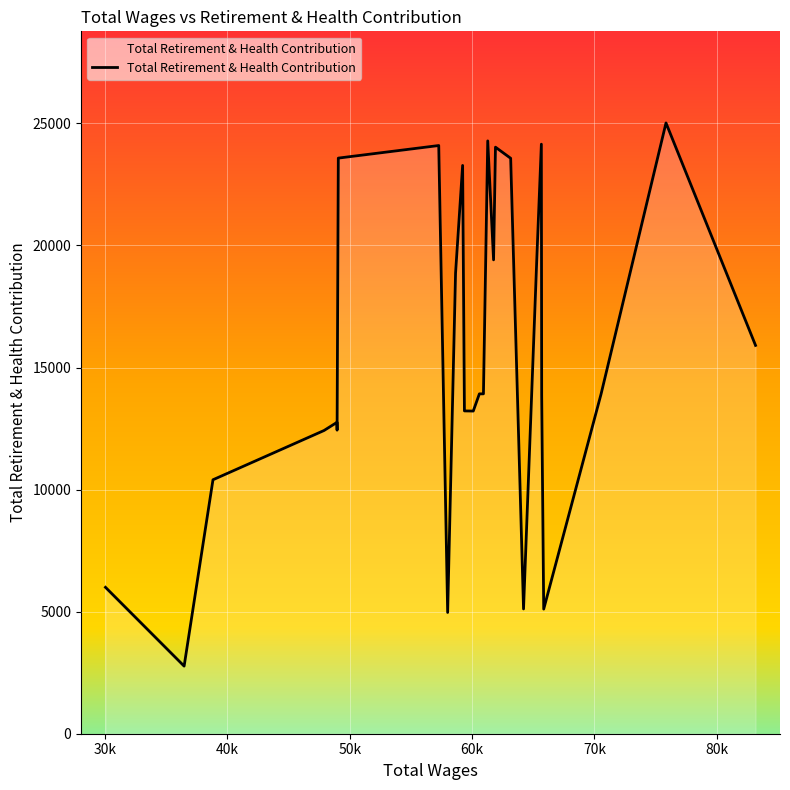

What is the difference between the maximum and minimum values?

22250